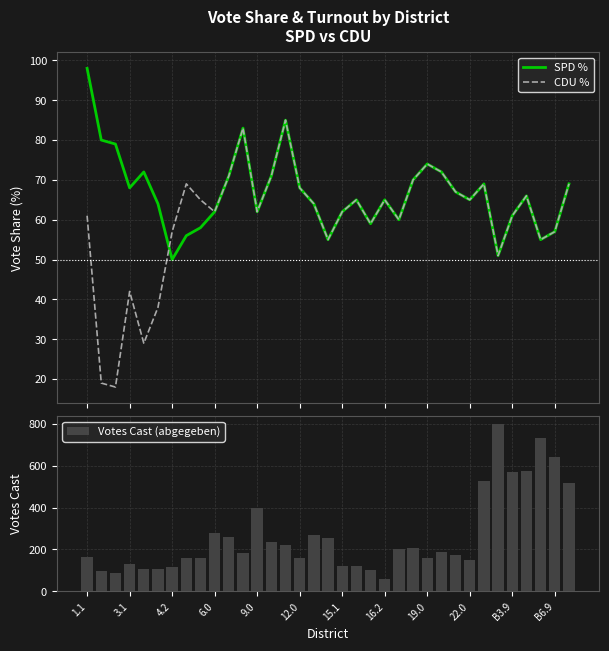

Is it true that CDU % equals 69 at 28?

True